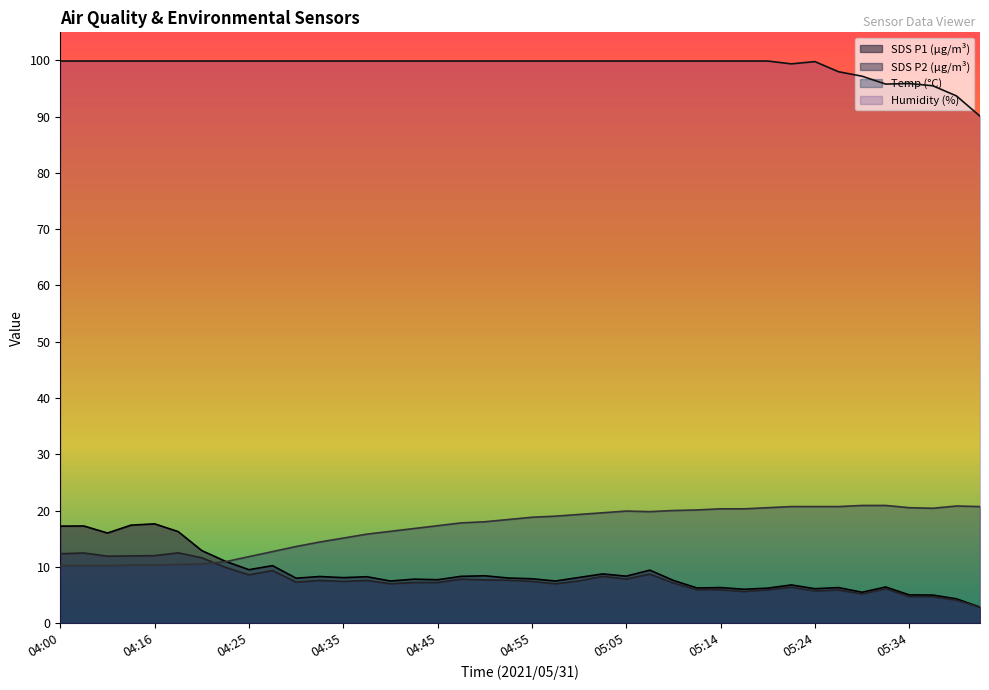

What value does the Temp series have at 04:21?

10.5